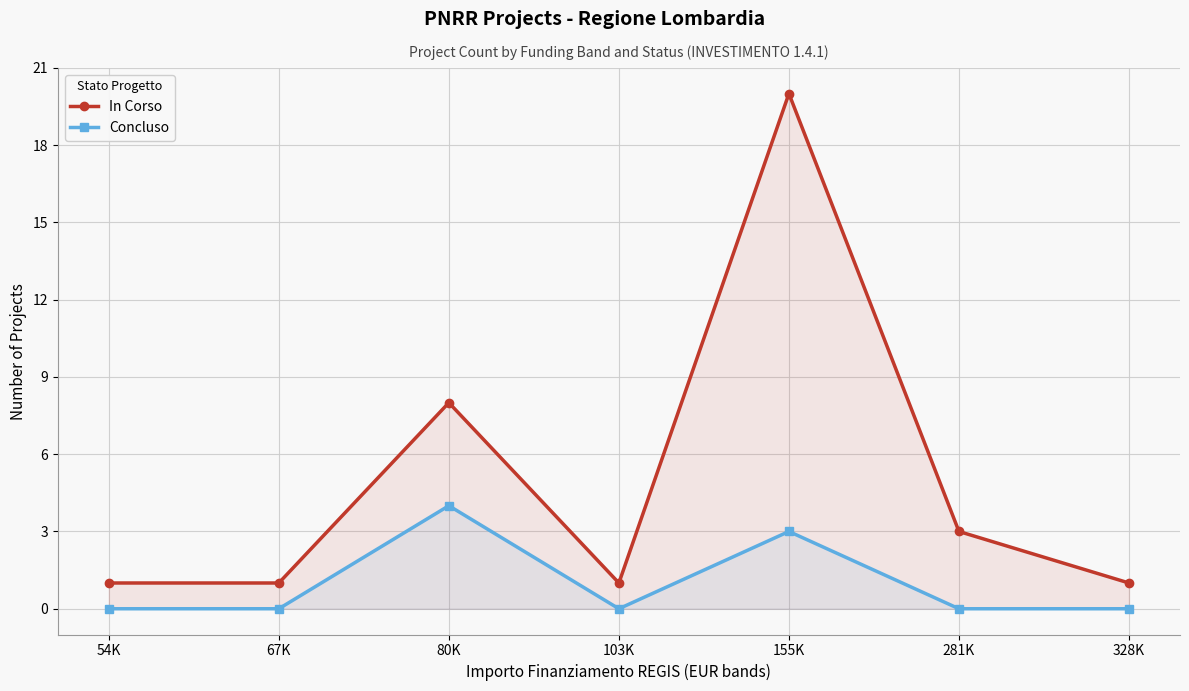

At which category does Concluso reach its first local valley?

103K